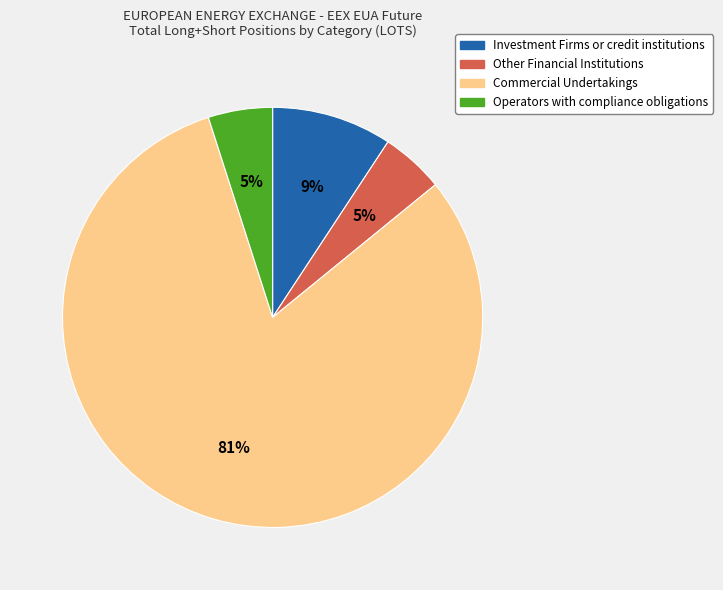

What percentage is the Investment Firms or credit institutions slice, to the nearest percent?

9%